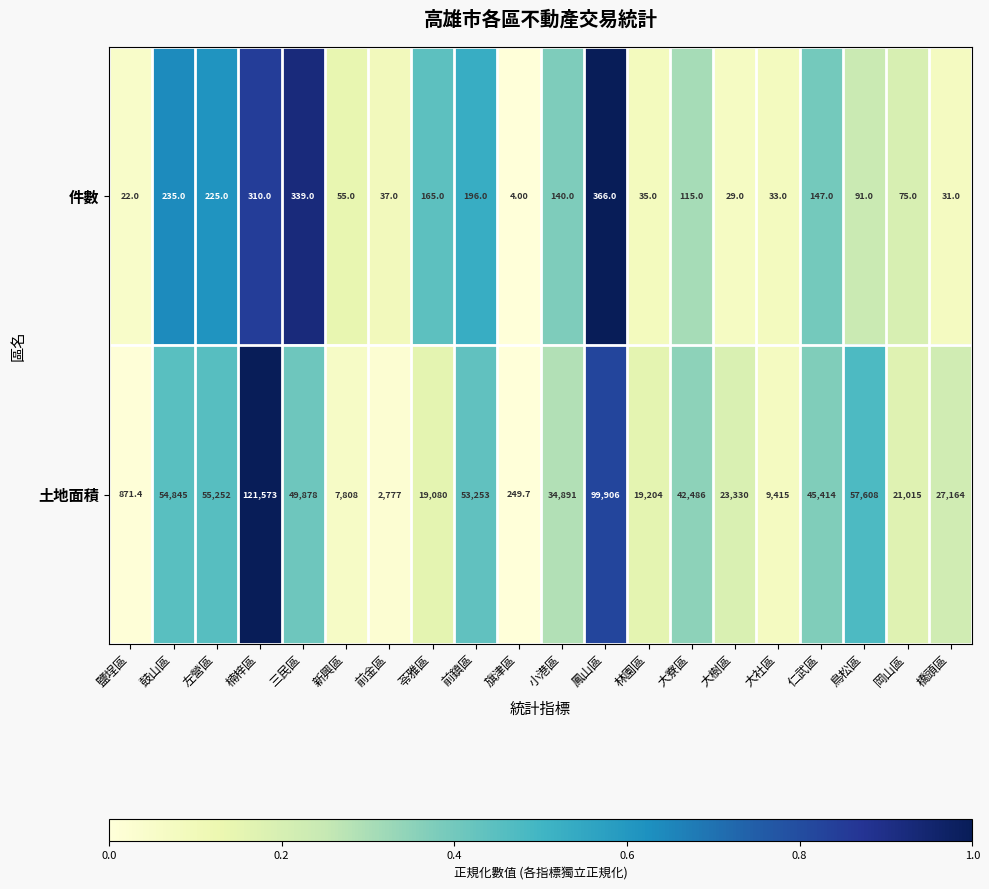

Which series changed the most between 苓雅區 and 前鎮區?

土地面積